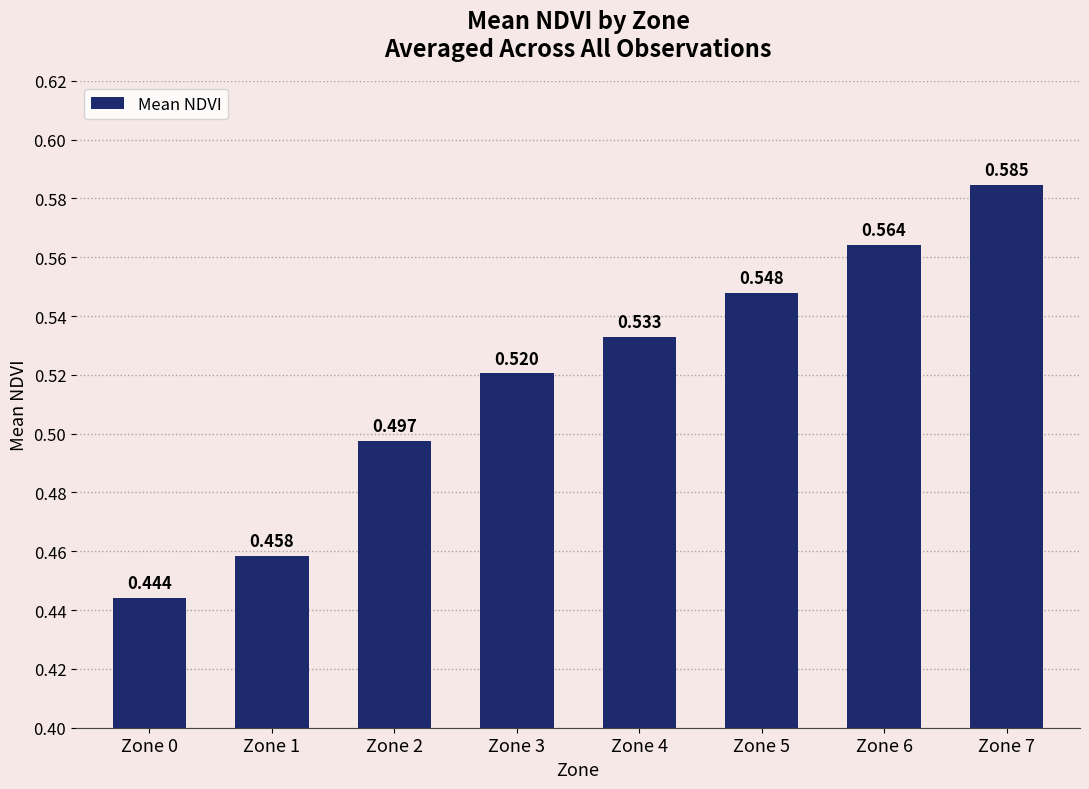

List the labels in order of value, largest first.

Zone 7, Zone 6, Zone 5, Zone 4, Zone 3, Zone 2, Zone 1, Zone 0